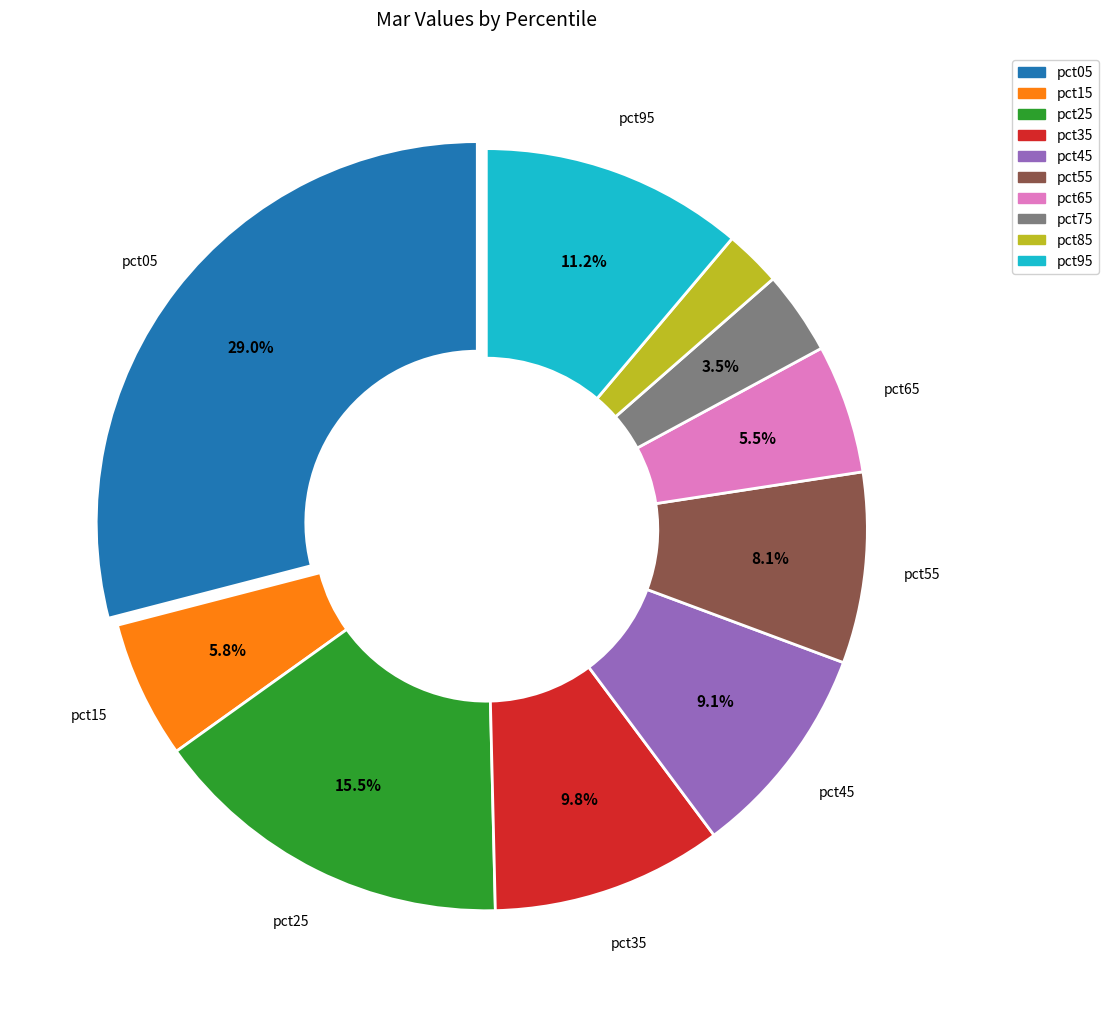

How many slices are in this pie chart?

10